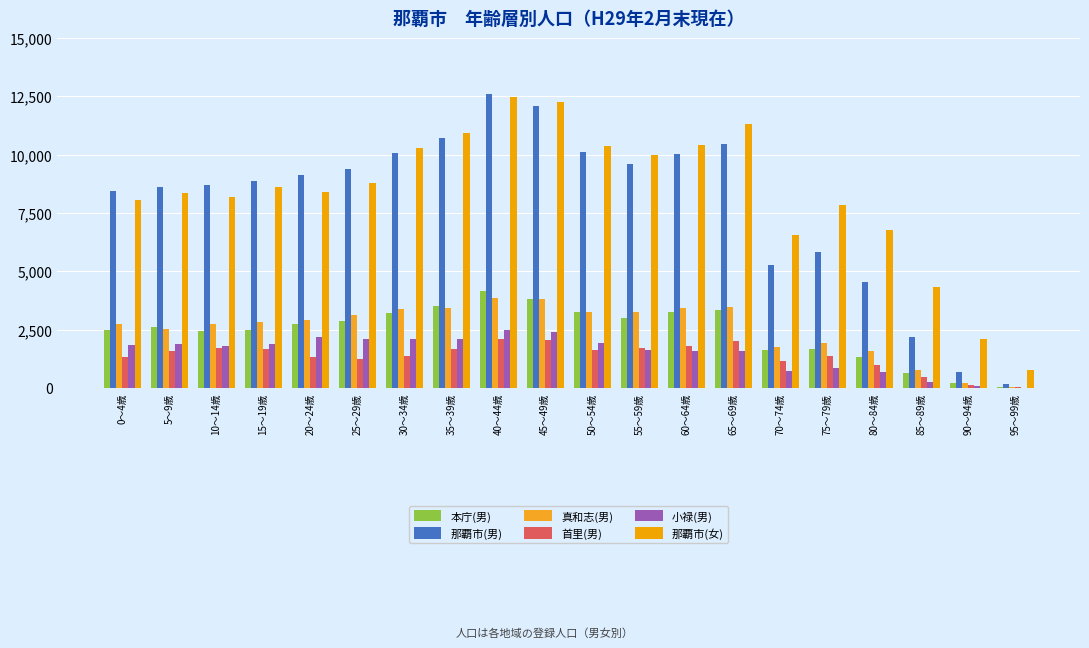

Which series has the largest range (max minus min)?

那覇市(男)